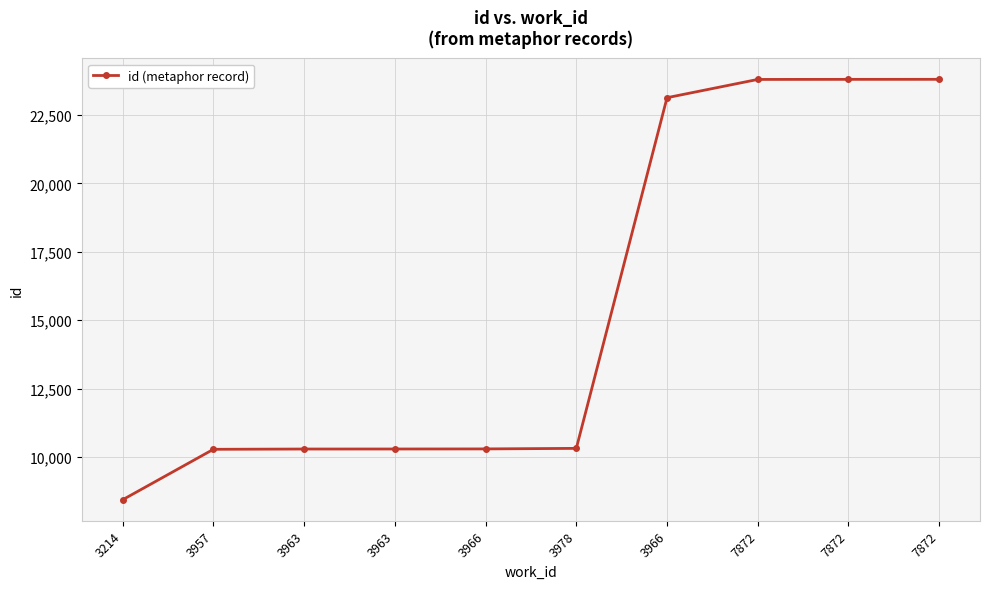

At which label does the data first exceed 10320?

3966